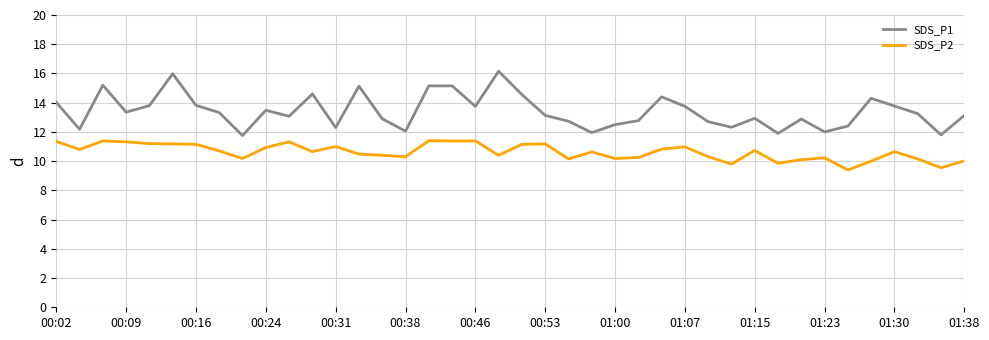

What is the difference between the maximum and minimum values in the SDS_P2 series?

2.0